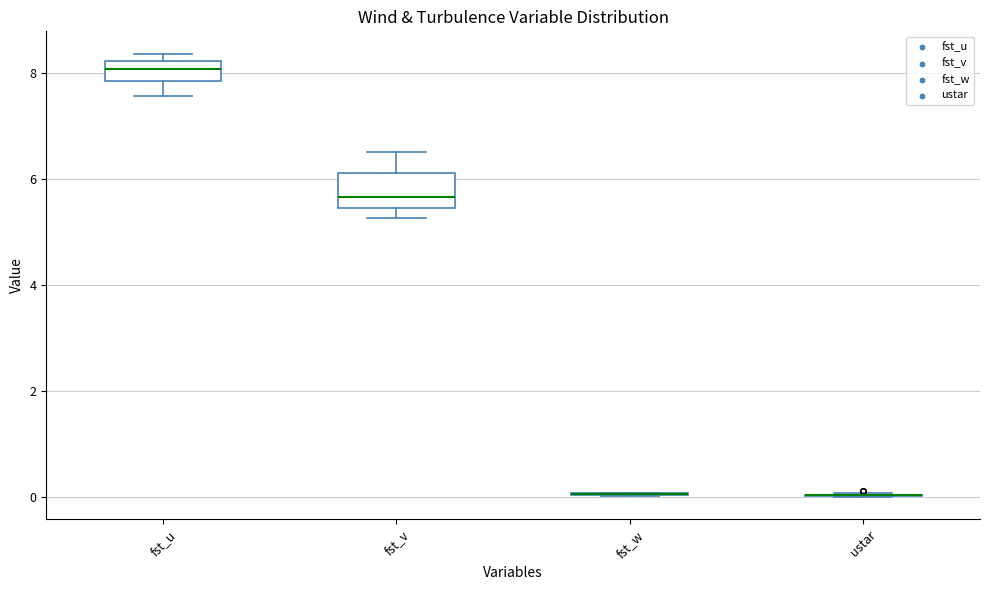

Reading left to right, transcribe this box plot: for each box, give where its median line is, the range the box spans, and where its two whiskers end, as read against the y-axis. The values are not printed on the chart, so give them approximately, as read against the axis.

fst_u: median 8.0, box 7.8 to 8.2, whiskers 7.6 to 8.4
fst_v: median 5.6, box 5.4 to 6.2, whiskers 5.2 to 6.6
fst_w: box collapsed to a line at 0.0, whiskers 0.0 to 0.0
ustar: box collapsed to a line at 0.0, whiskers 0.0 to 0.0